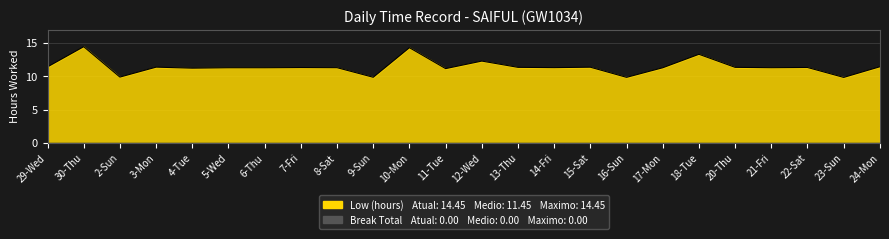

Count the number of categories in the chart.

24